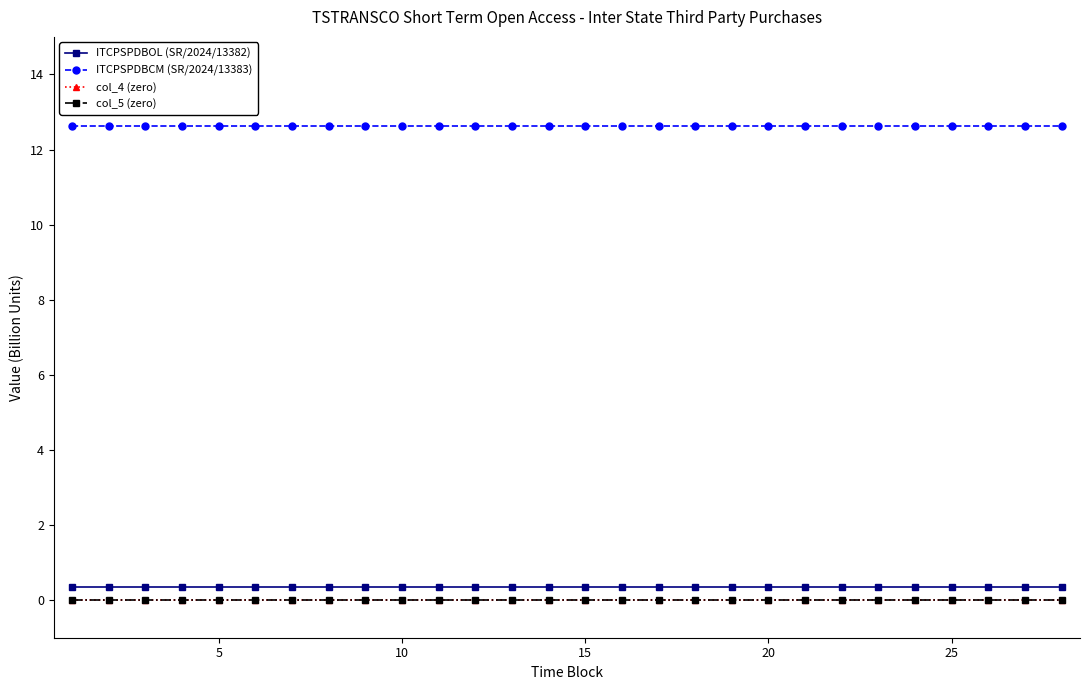

How many lines are shown in the chart?

4